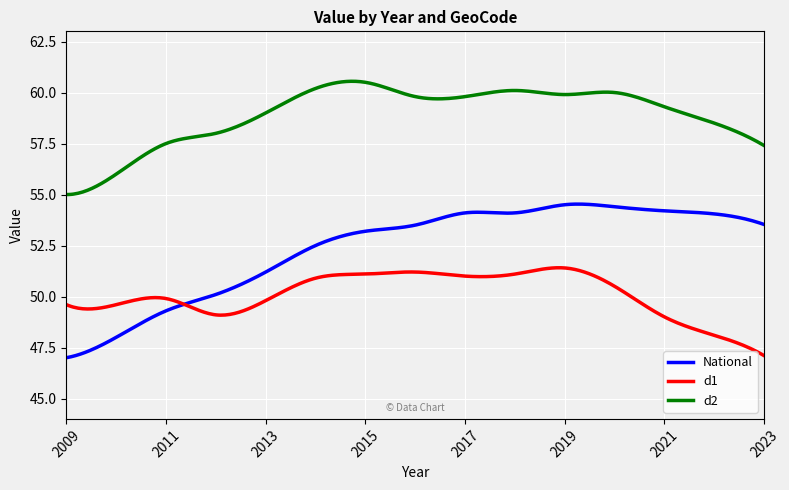

Which series has the widest spread of values?

National